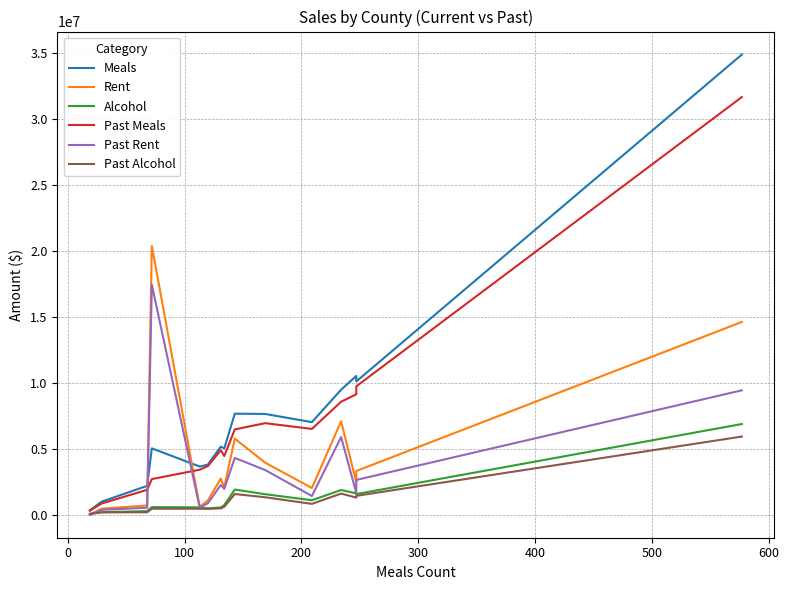

What is the sum of all Meals values?

113525077.7